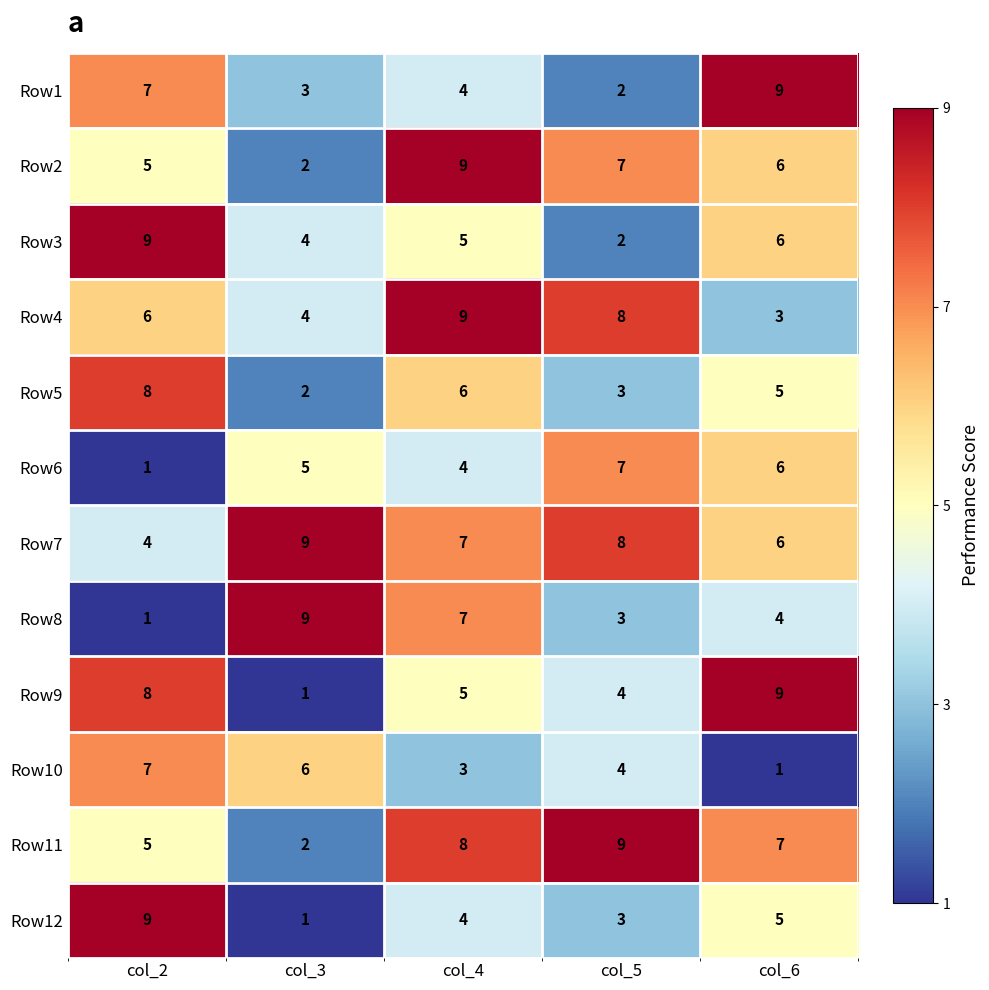

Rank the categories by Row5 value from highest to lowest.

col_2, col_4, col_6, col_5, col_3